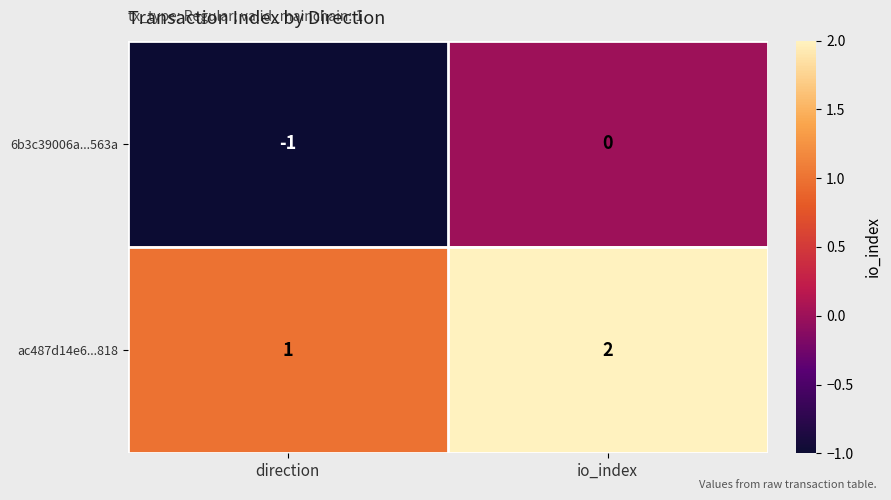

At io_index, list the series in order from largest to smallest.

ac487d14e6...818, 6b3c39006a...563a